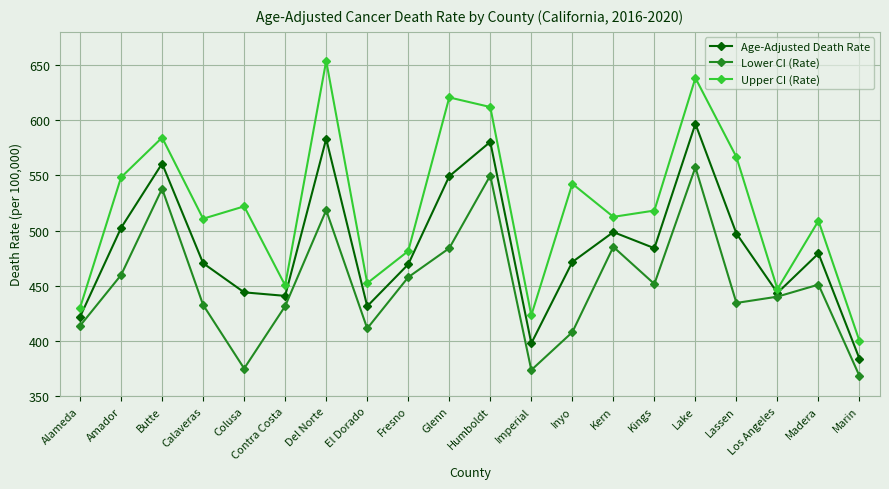

What is the maximum value shown in the chart?

653.7